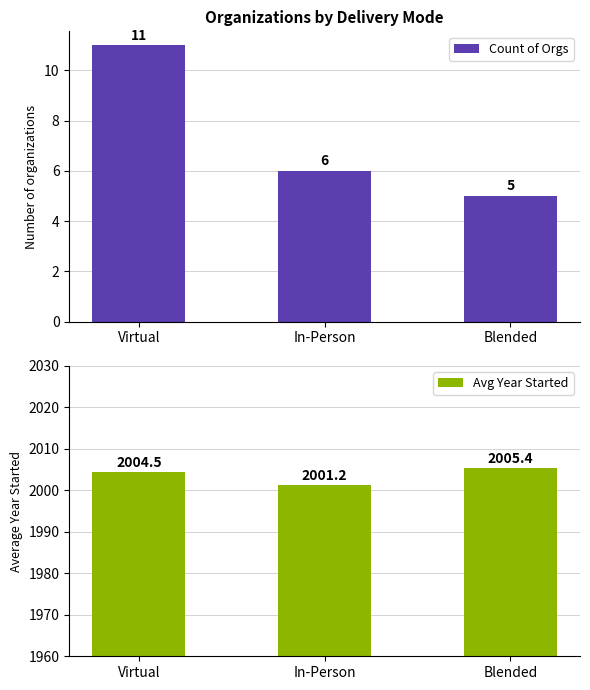

At which label does Count of Orgs reach its peak?

Virtual